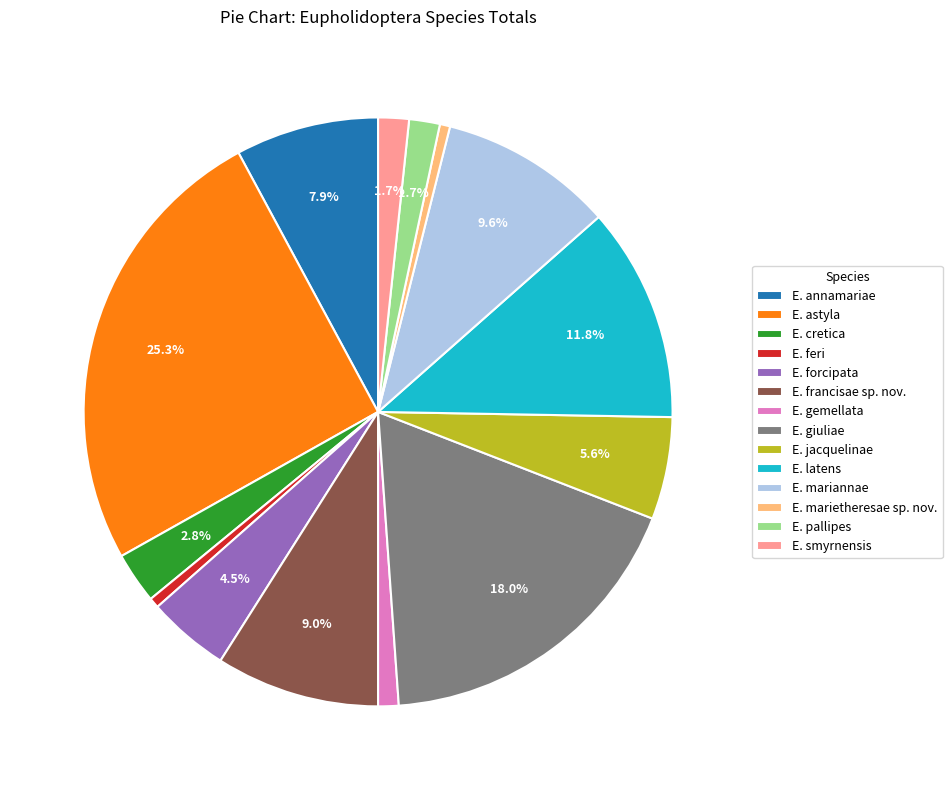

To the nearest percent, what is the difference between the E. giuliae and E. forcipata slice percentages?

13%